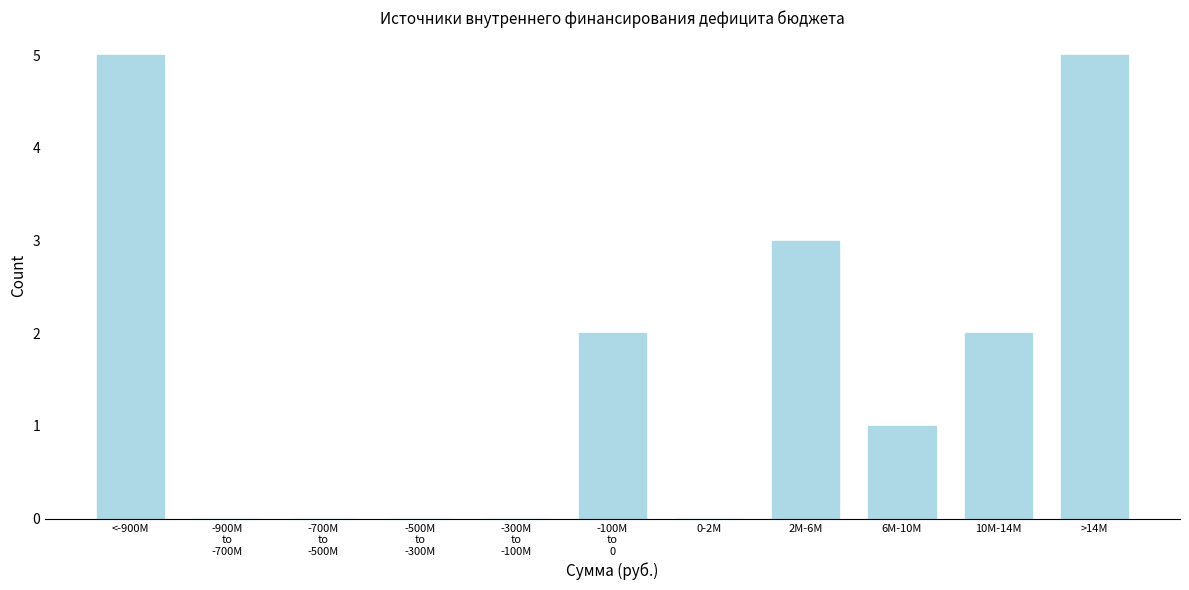

The value at >14M is 5. True or false?

True